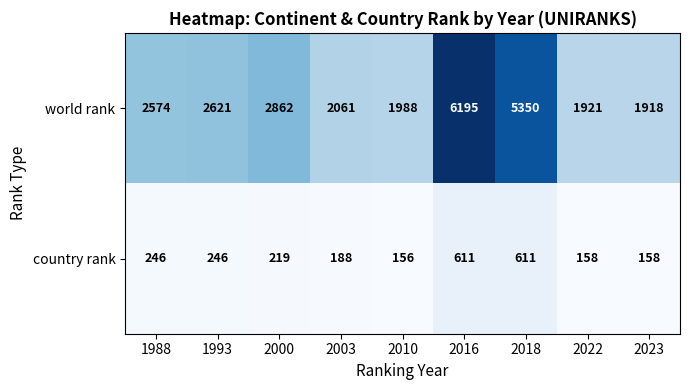

Reading right to left, extract all data points from this chart.

world rank: 1918	1921	5350	6195	1988	2061	2862	2621	2574
country rank: 158	158	611	611	156	188	219	246	246